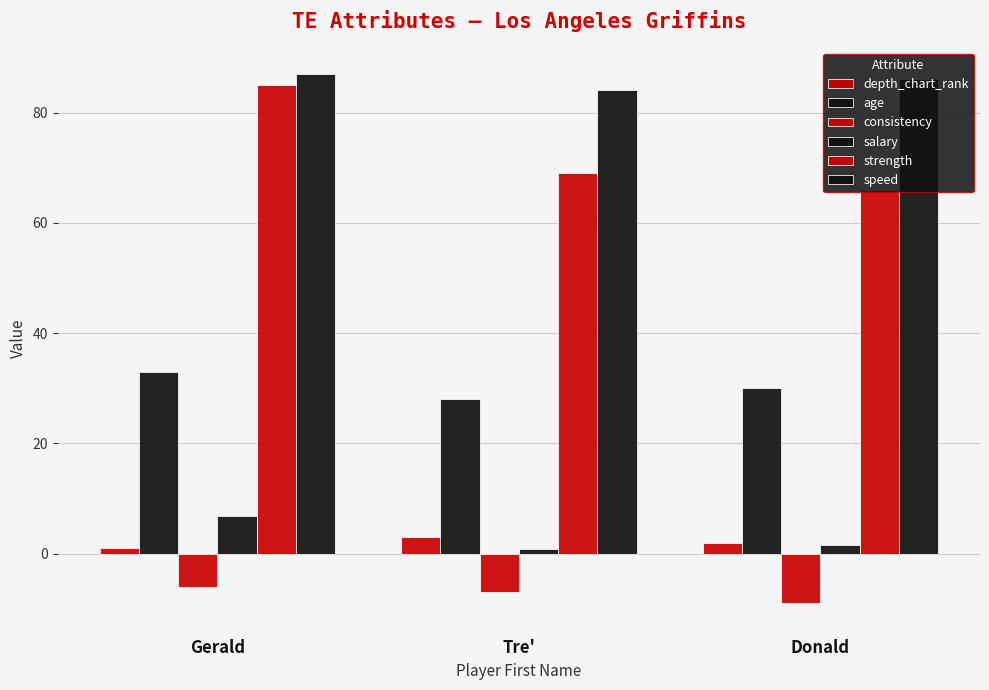

How many groups of bars are there?

3